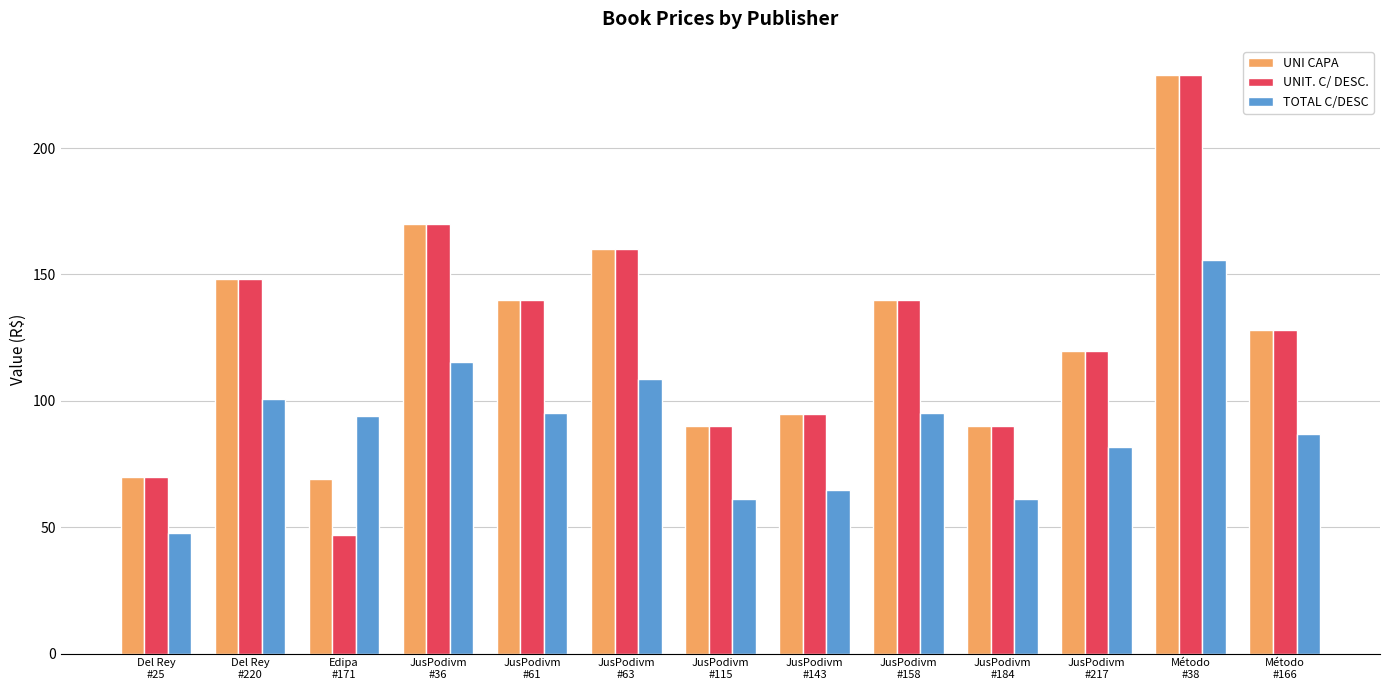

What is the maximum value for UNI CAPA?

229.0